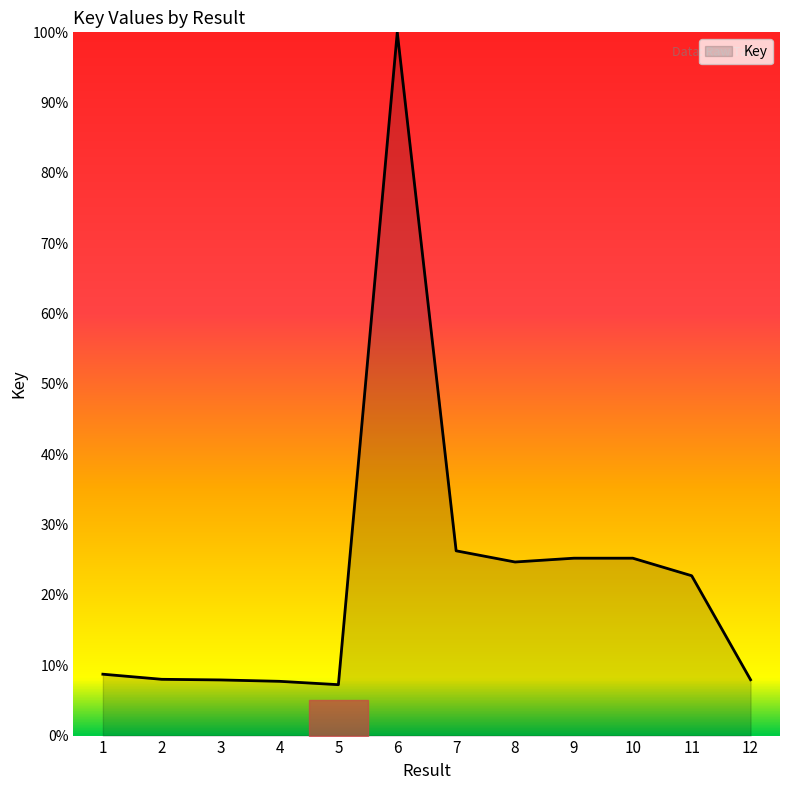

What is the difference between the maximum and minimum values?

92.8